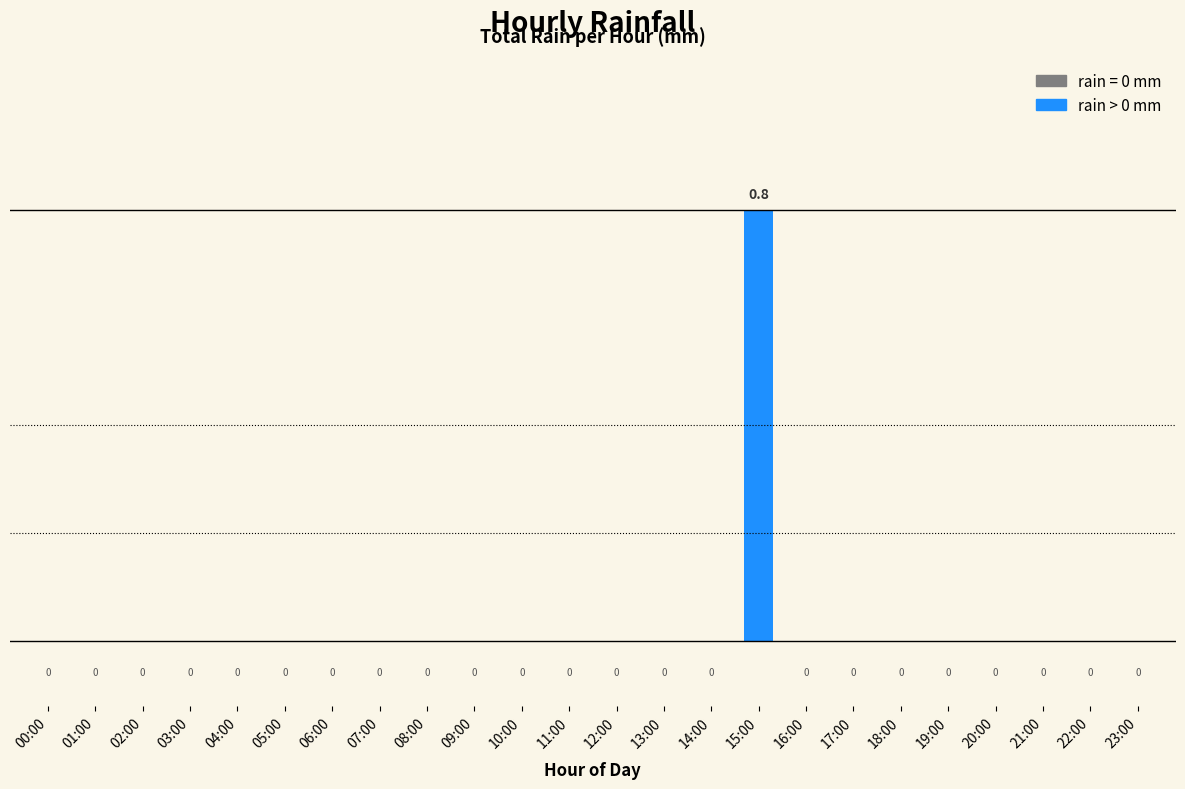

What is the sum of all values?

0.8